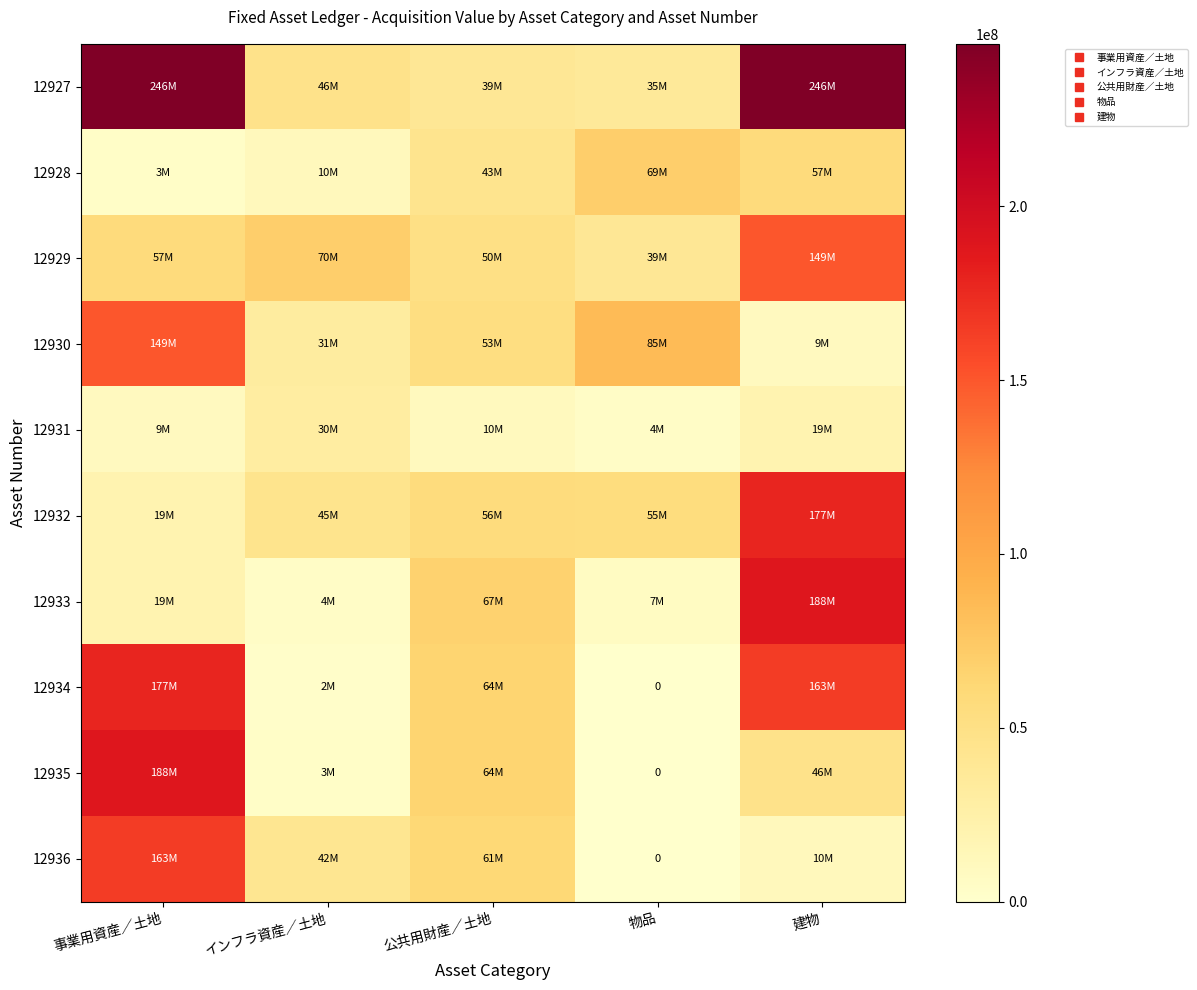

At which label is 12935 closest to 94298207?

公共用財産／土地